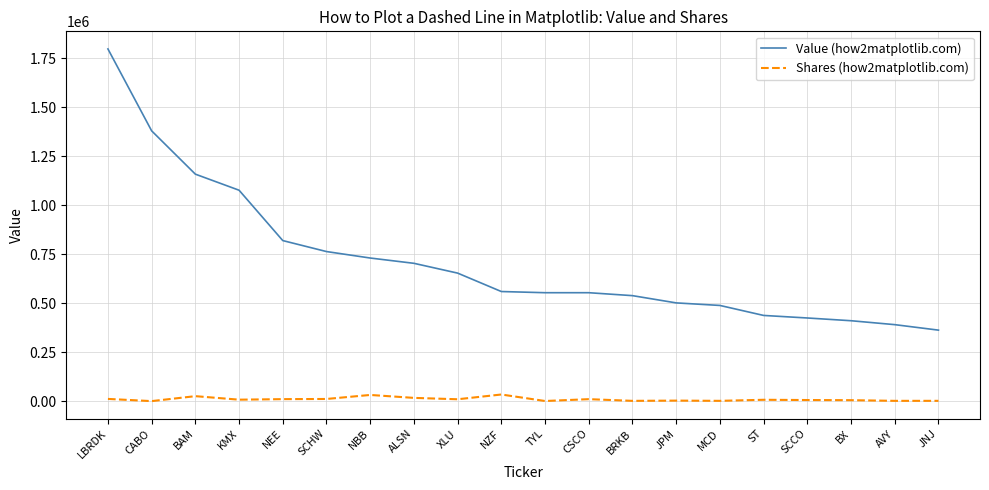

True or false: Value (how2matplotlib.com) and Shares (how2matplotlib.com) intersect in this chart.

False